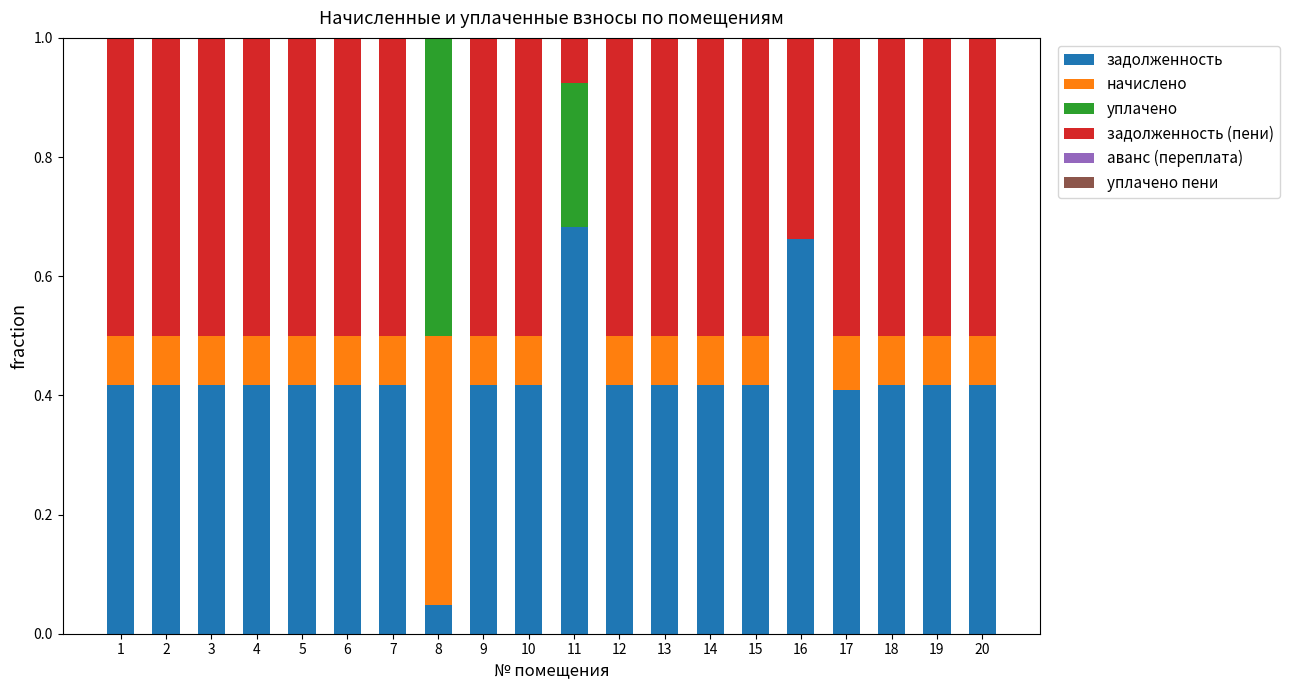

What is the sum of all задолженность values?

8.5